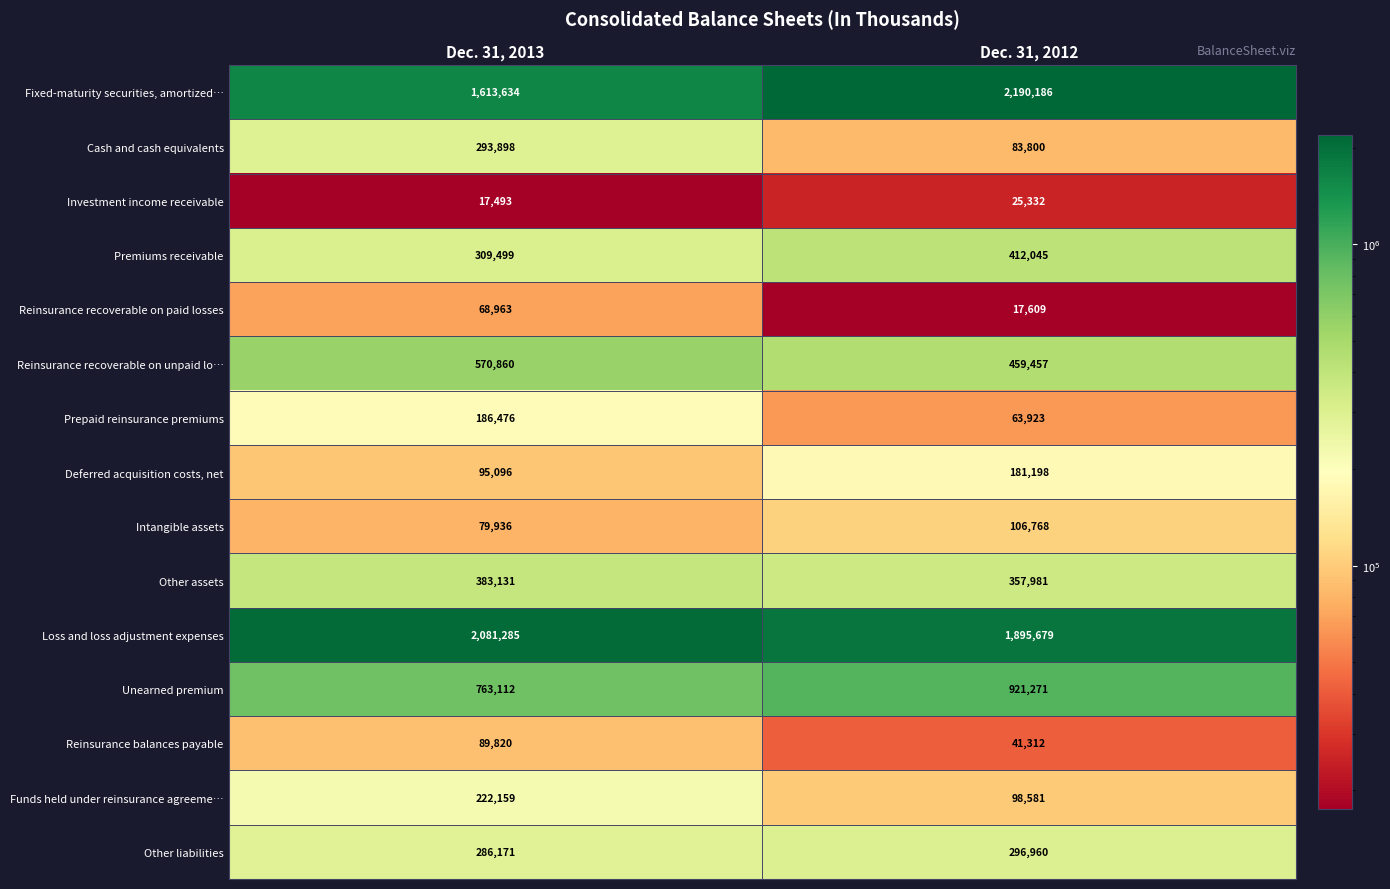

What is the difference between the highest and lowest values at Dec. 31, 2013?

2063792